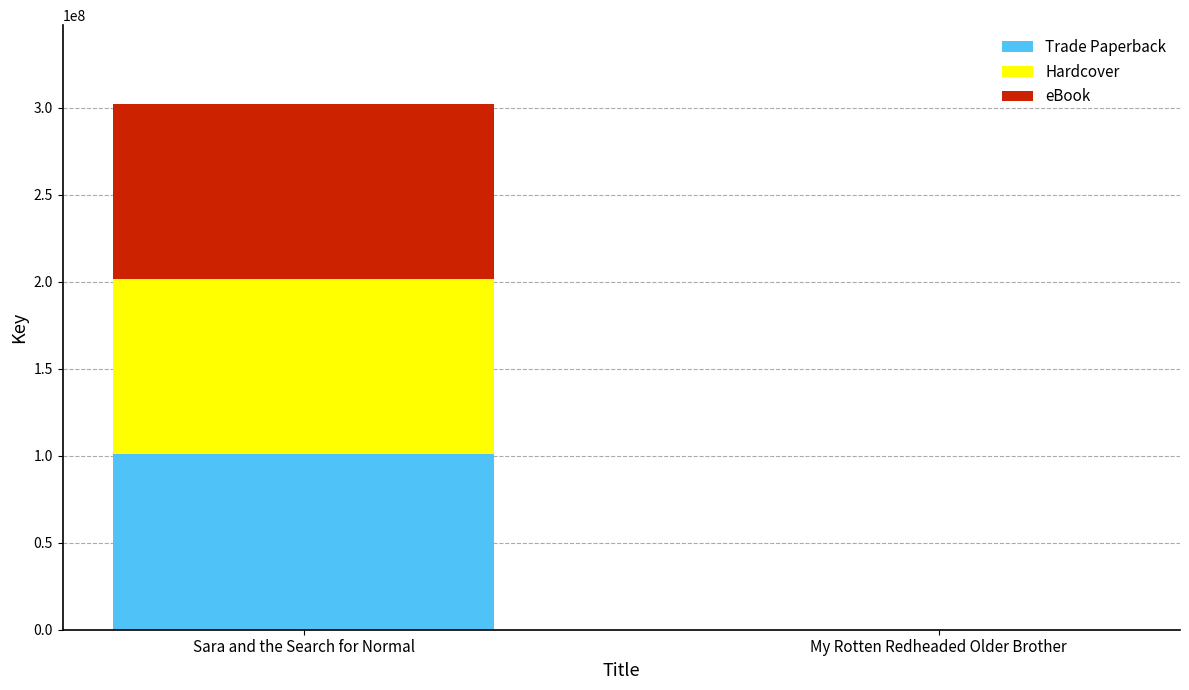

What is the total value across all series at Sara and the Search for Normal?

302115162